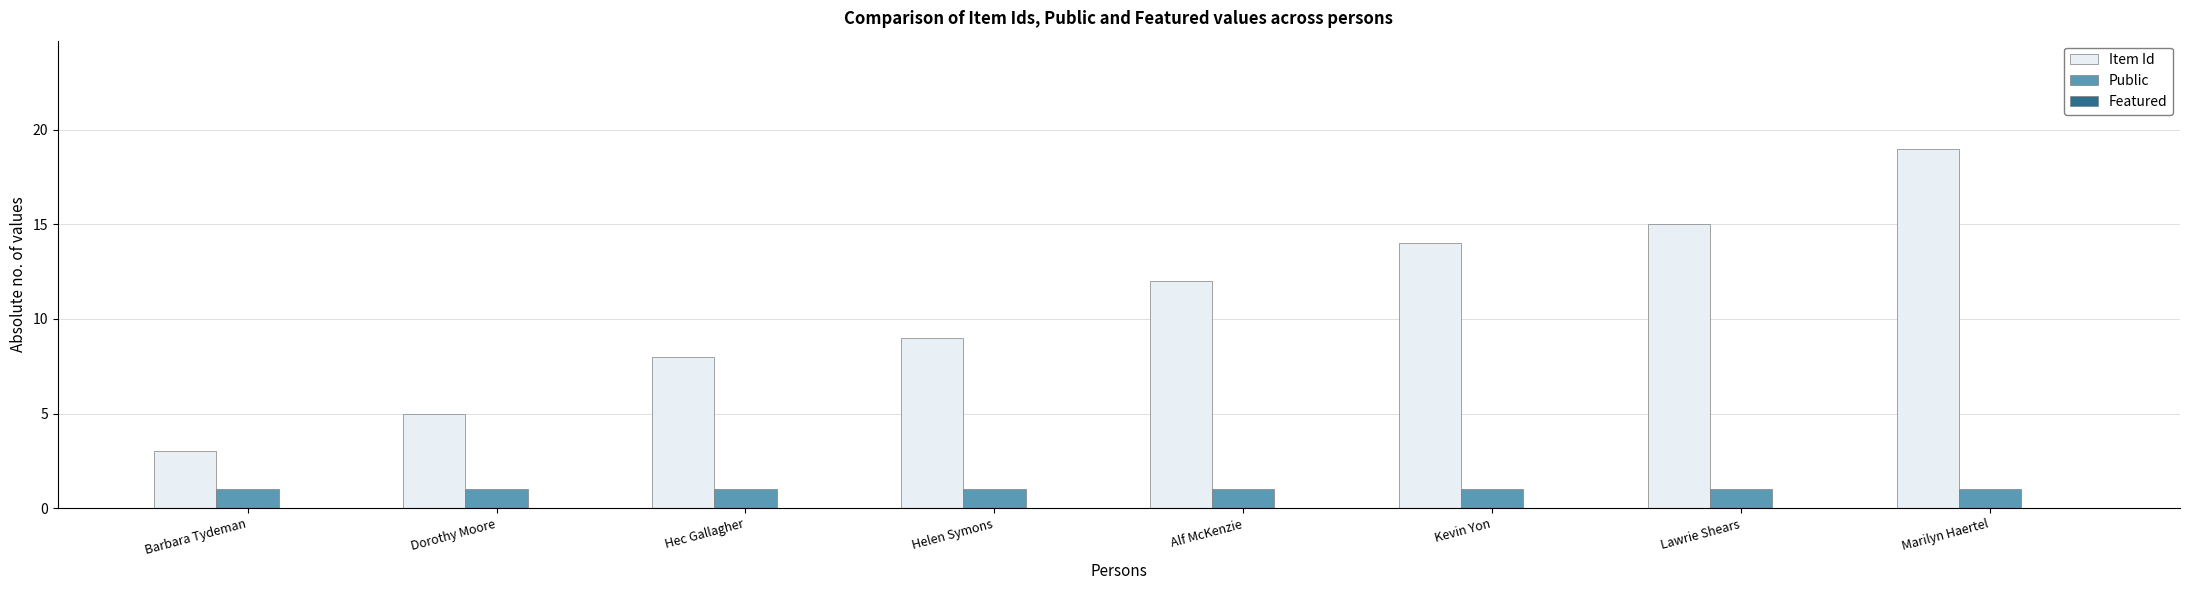

Which series has the largest range (max minus min)?

Item Id